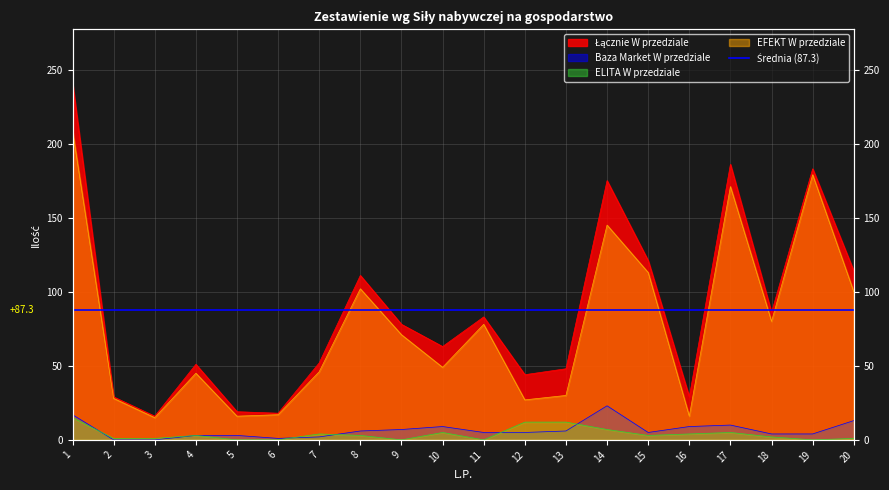

What is the sum of the ELITA W przedziale values at 7 and 12?

16